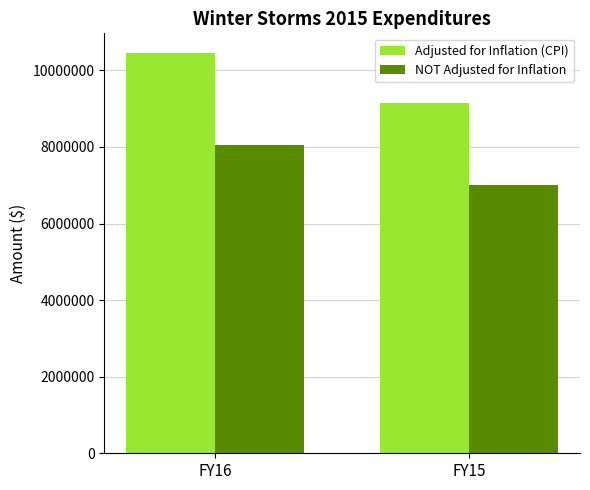

What value does the Adjusted for Inflation (CPI) series have at FY15, to the nearest 100?

9151100